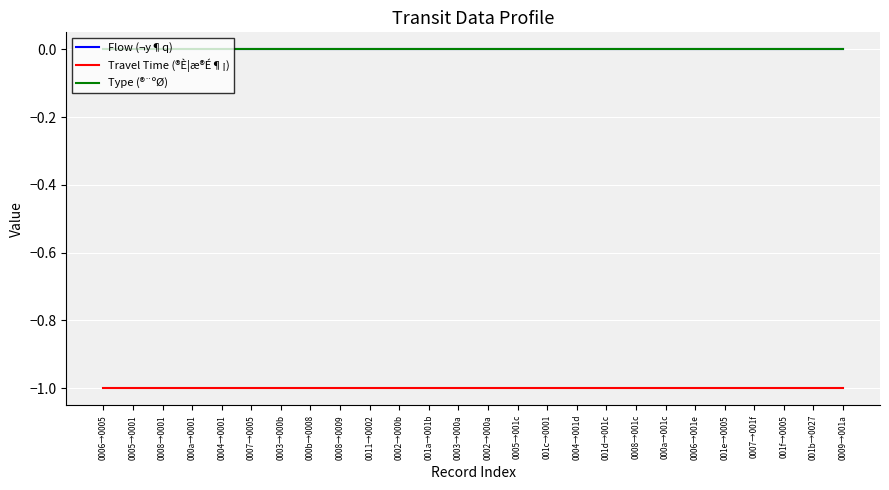

What is the total value across all series at 0003→000b?

-1